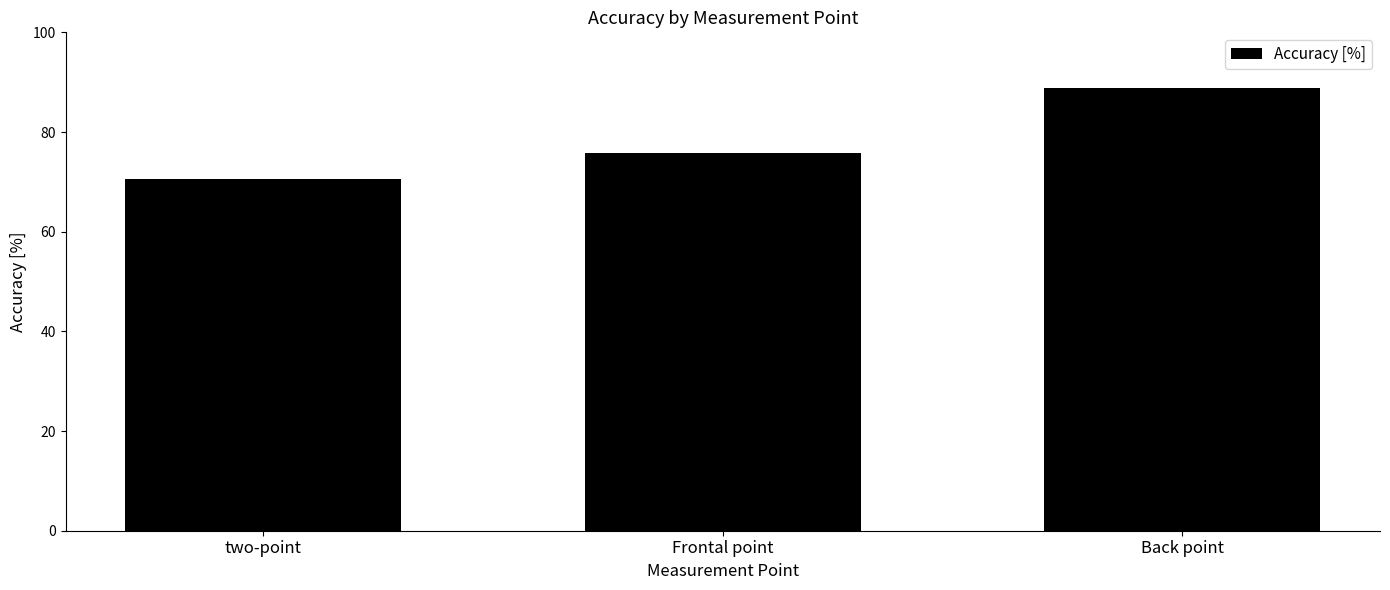

What is the ratio of the value at two-point to the value at Back point?

0.8